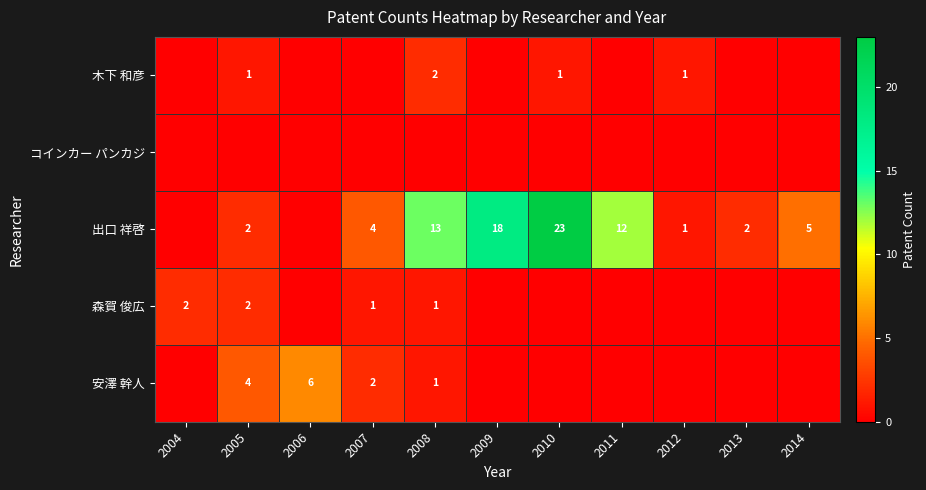

At which category is the sum across all series the highest?

2010